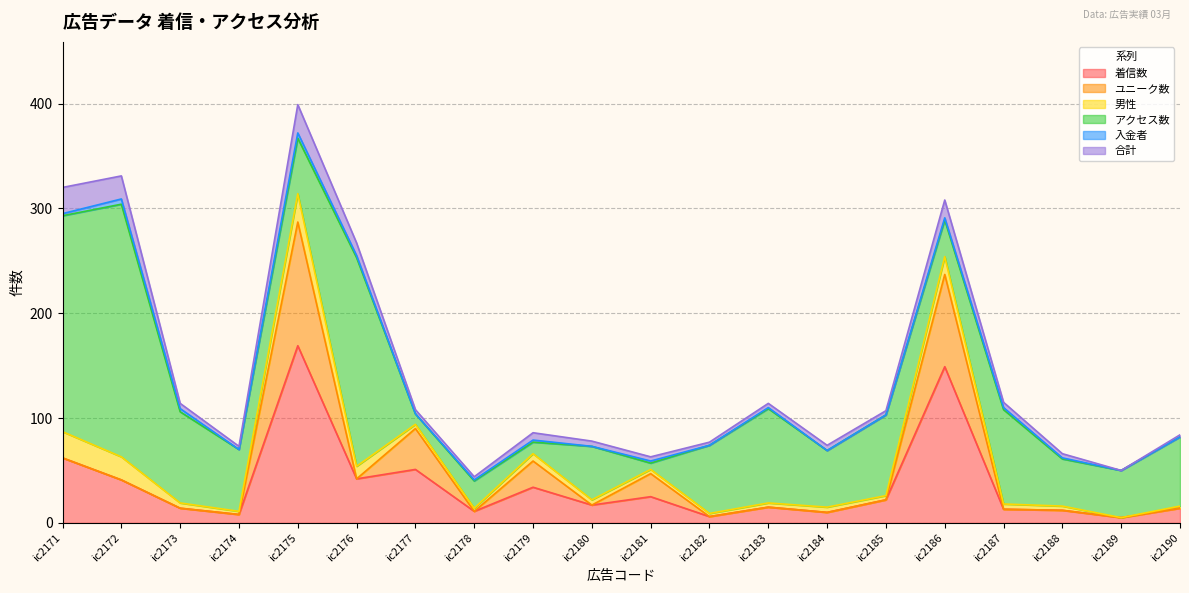

What is the difference between the maximum and minimum values in the 入金者 series?

5